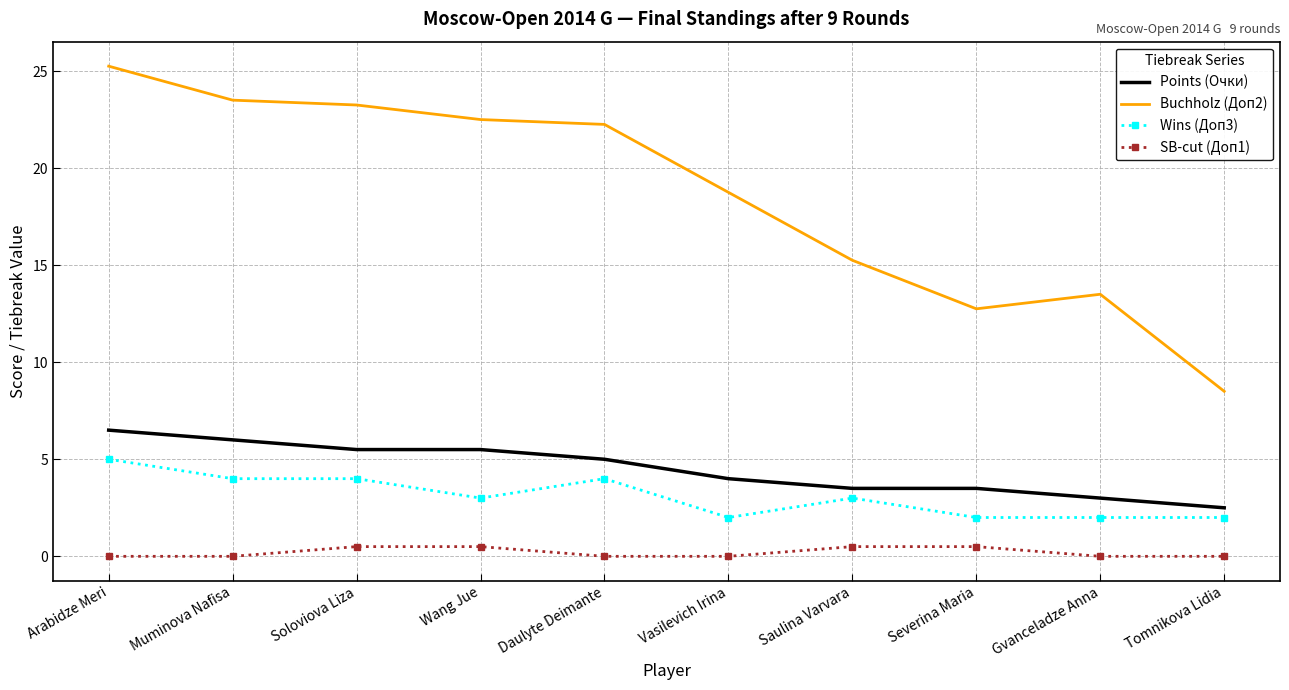

At how many categories does at least one series exceed 20?

5